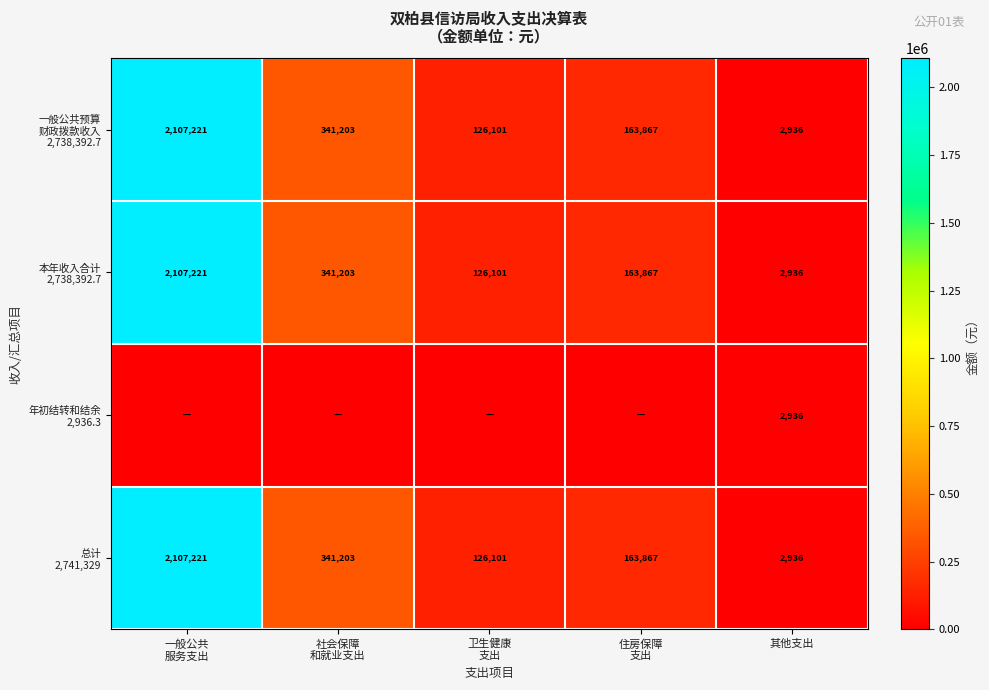

What is the total value across all series at 其他支出?

11744